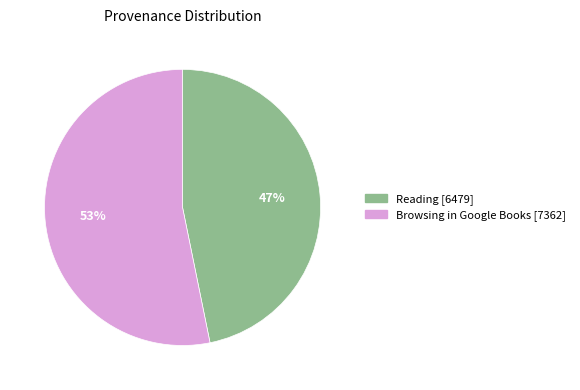

True or false: Browsing in Google Books accounts for 63% of the total.

False